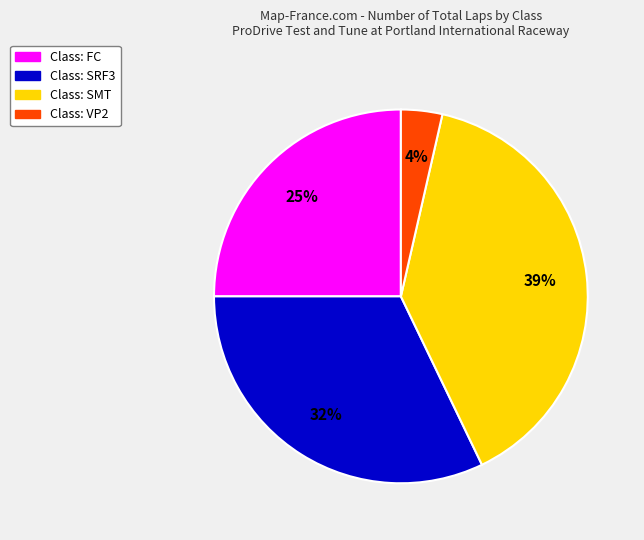

Is it true that Class: SMT is 39% of the pie?

True